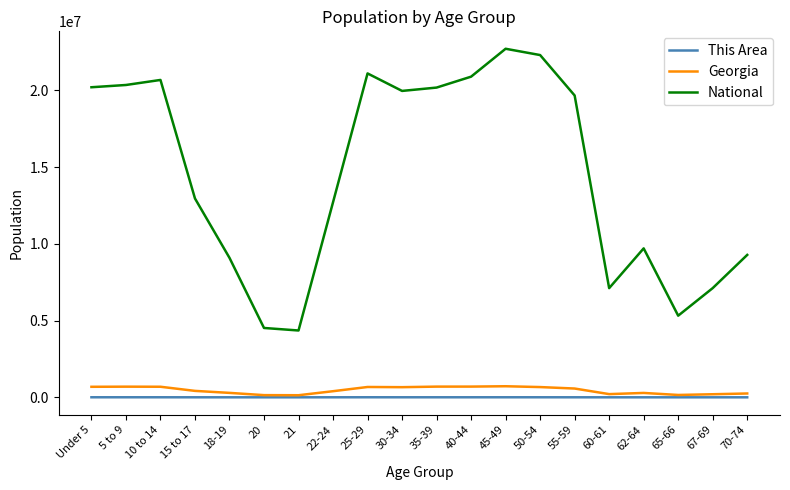

Which series changed the most between 45-49 and 55-59?

National